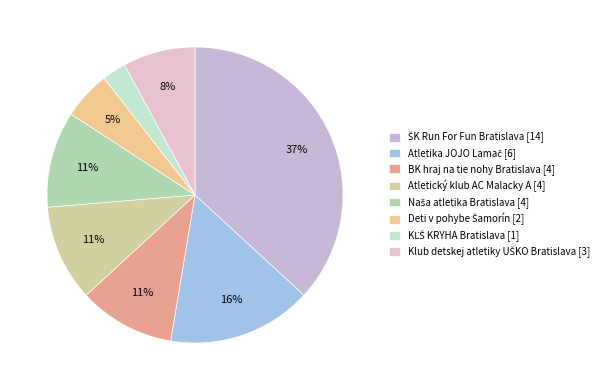

Between Deti v pohybe Šamorín and ŠK Run For Fun Bratislava, which is larger?

ŠK Run For Fun Bratislava